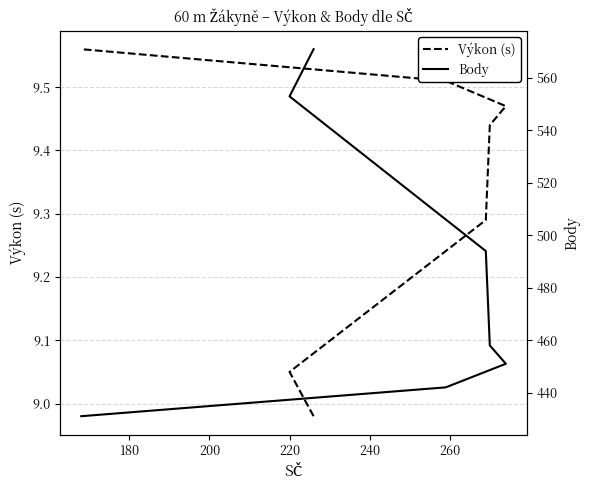

True or false: Body has more than 0 interior local peaks.

False